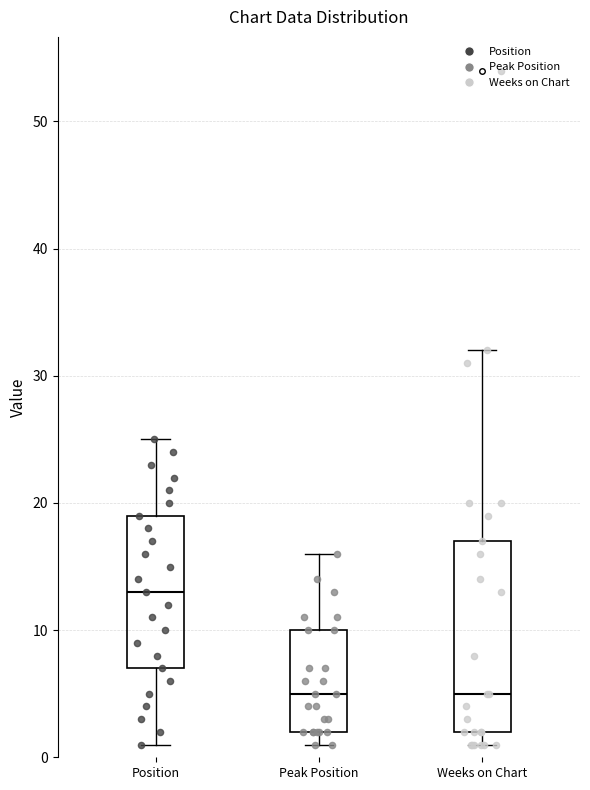

Reading left to right, read every box against the y-axis: the position of its median line, the range the box covers, and the ends of its whiskers. The values are not printed on the chart, so give them approximately, as read against the axis.

Position: median 13, box 7 to 19, whiskers 1 to 25
Peak Position: median 5, box 2 to 10, whiskers 1 to 16
Weeks on Chart: median 5, box 2 to 17, whiskers 1 to 32